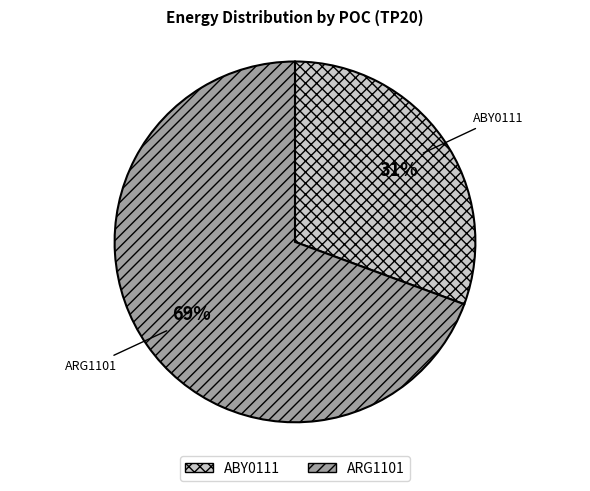

Approximately how many times larger is the value at ABY0111 compared to ARG1101?

0.4